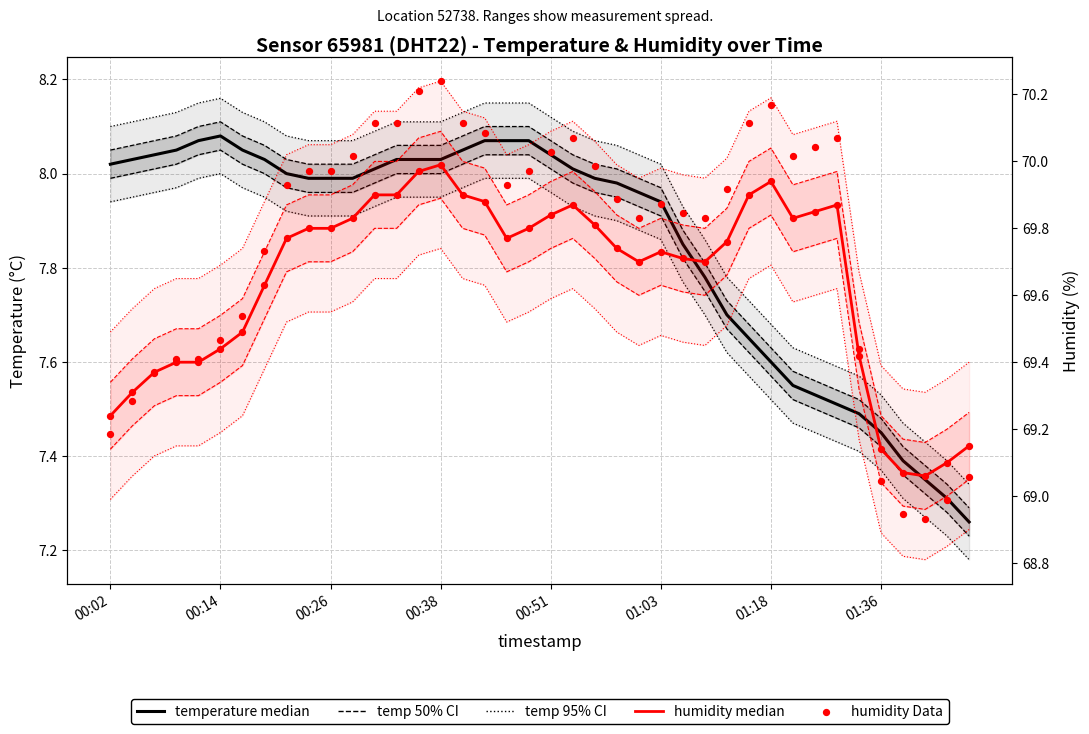

Which series has the largest total across all categories?

humidity median